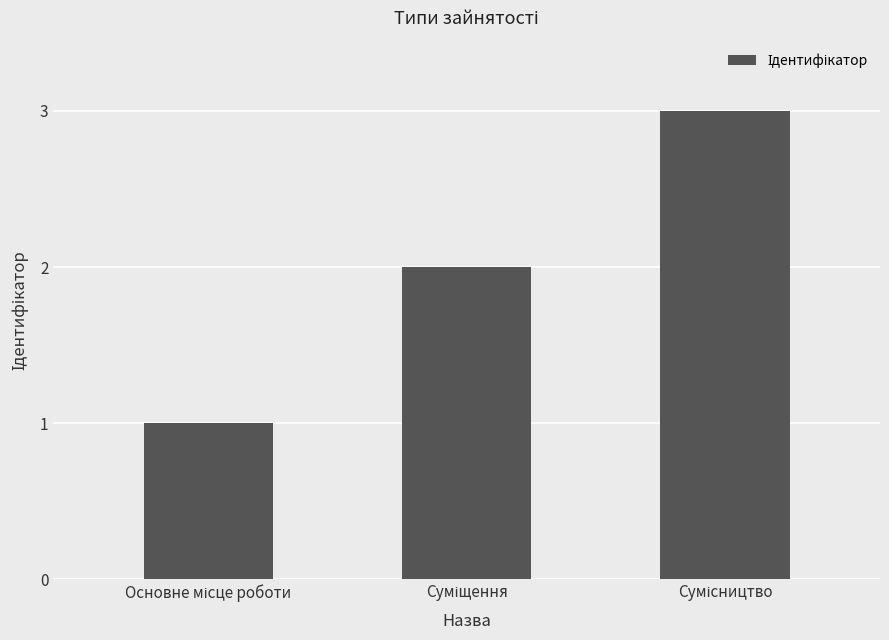

What is the greatest value displayed?

3